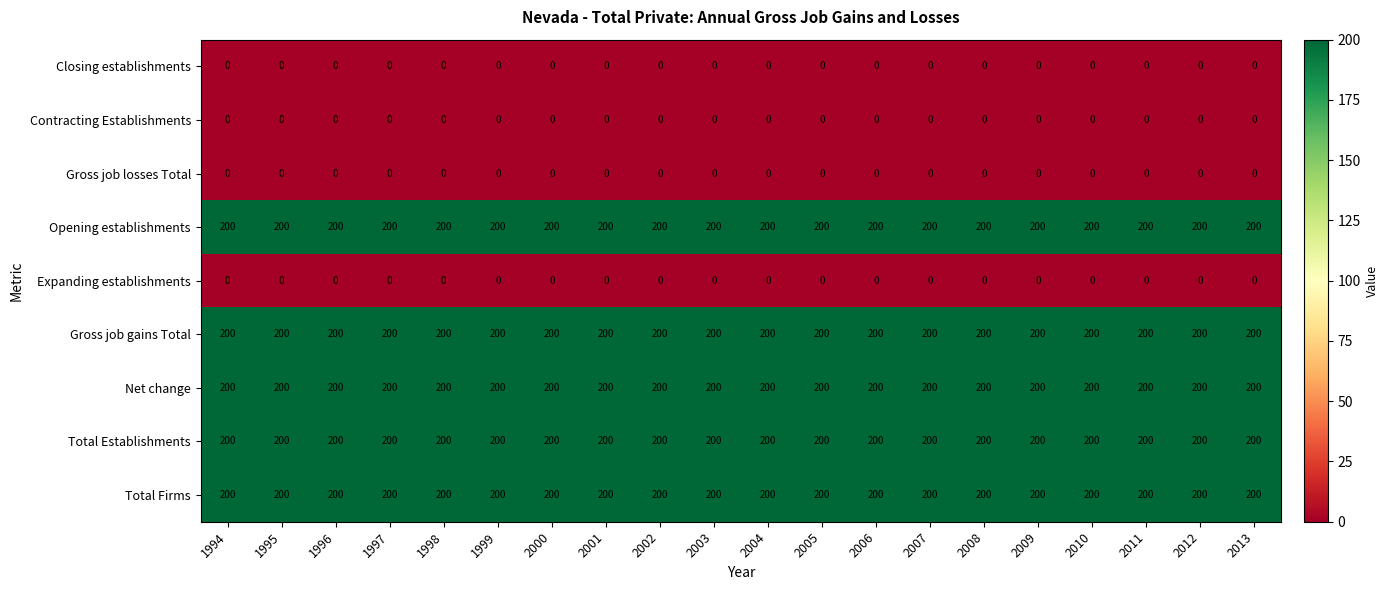

What is the difference between the highest and lowest values at 2009?

200